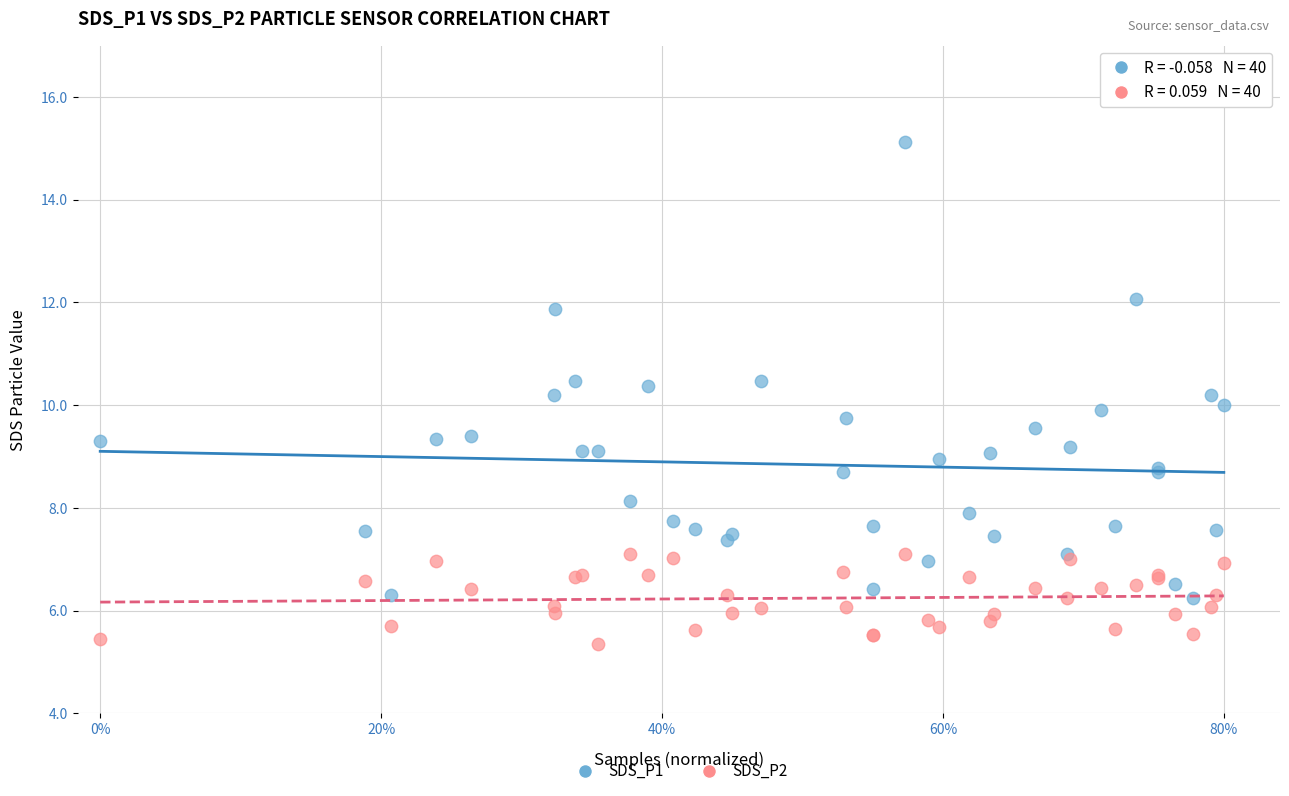

Which series has the widest spread of Y values?

SDS_P1